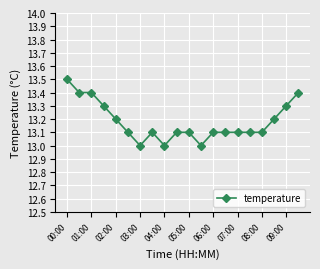

What is the difference between the maximum and minimum values?

0.5